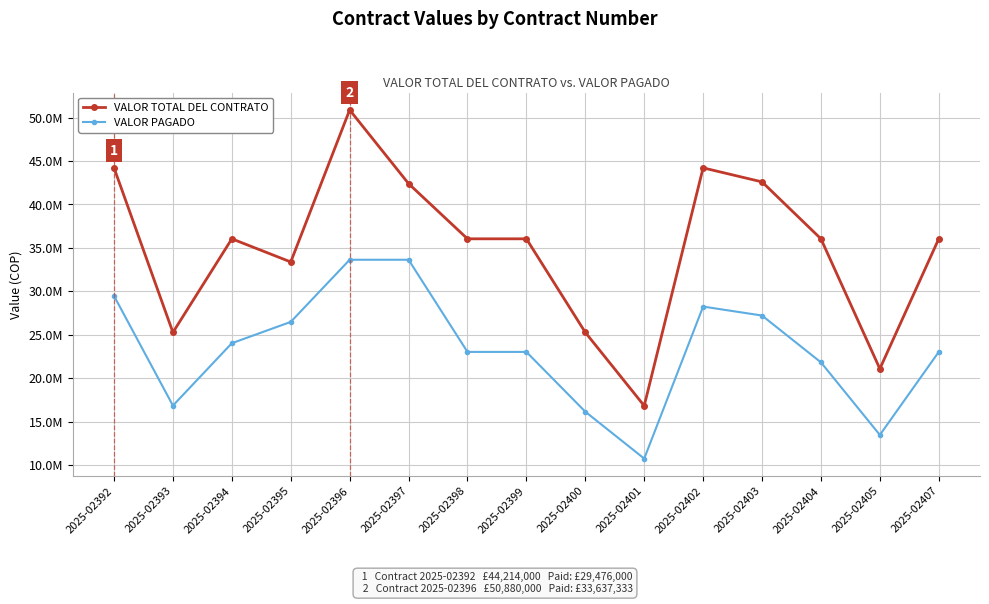

At 2025-02398, list the series in order from largest to smallest.

VALOR TOTAL DEL CONTRATO, VALOR PAGADO